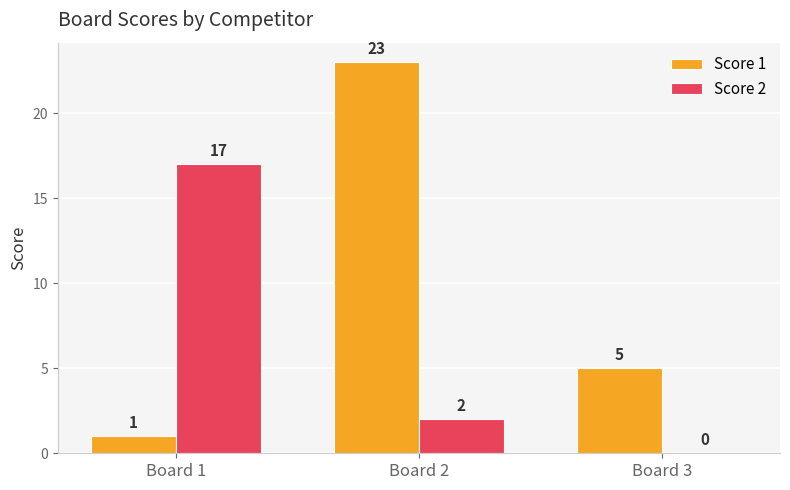

Are the bars horizontal?

No